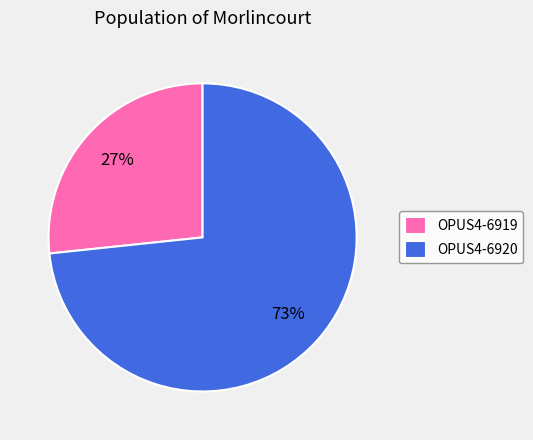

Count the number of slices in the pie.

2